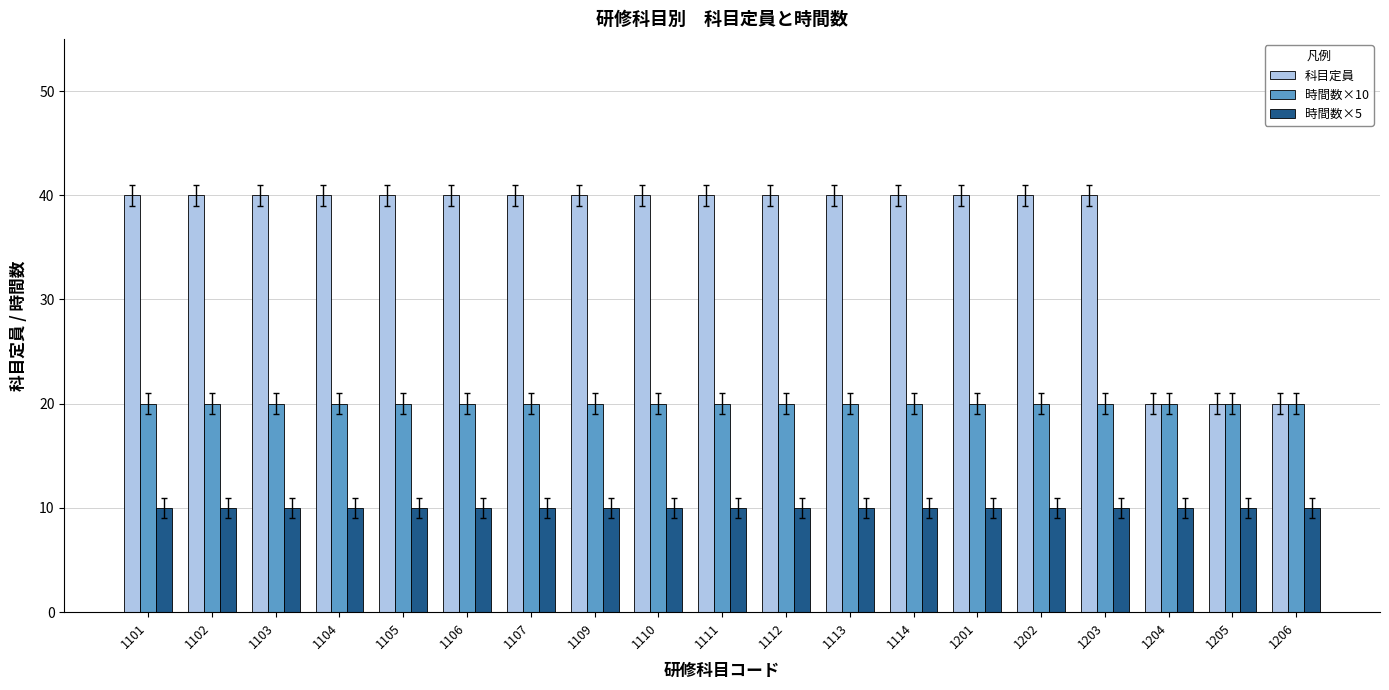

Does the chart contain stacked bars?

No